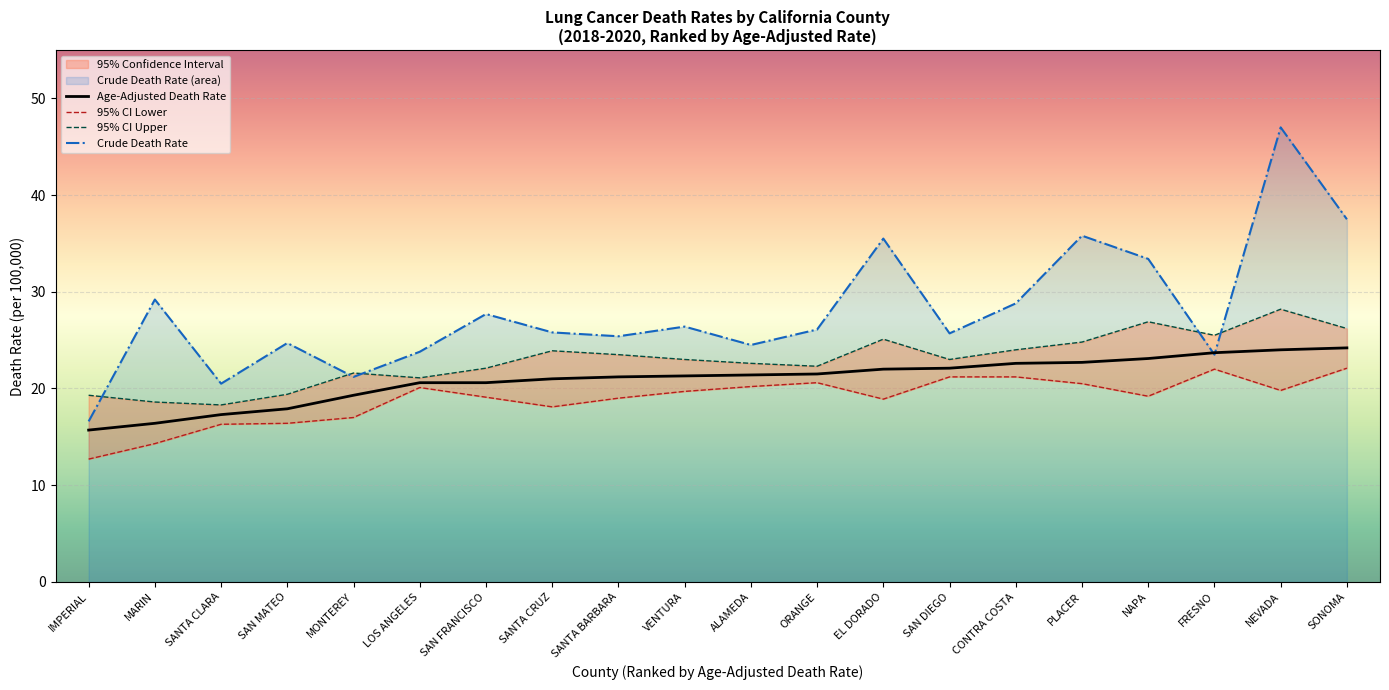

At which category is the sum across all series the highest?

NEVADA